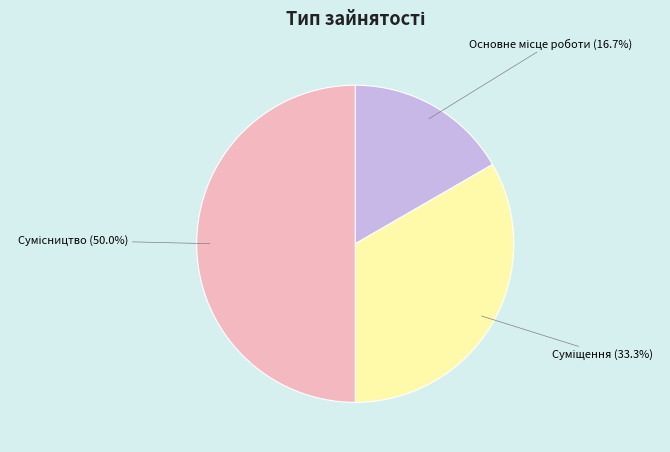

What percentage is the Сумісництво slice, to the nearest percent?

50%